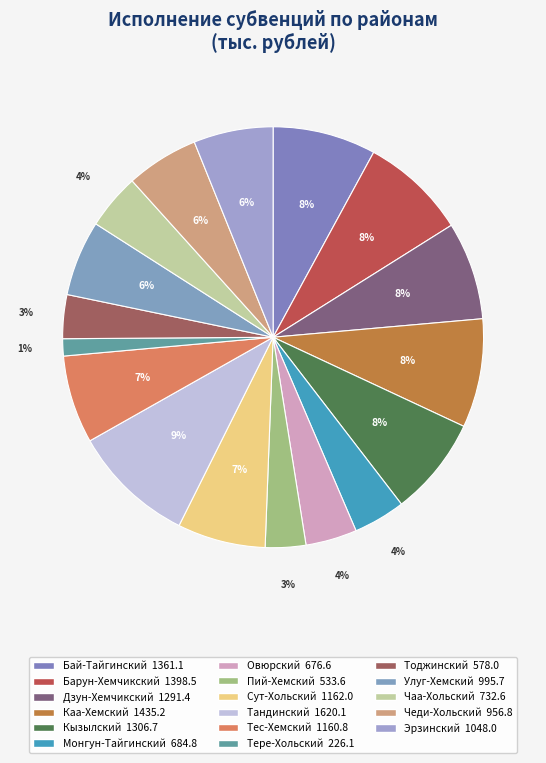

Is Сут-Хольский the majority of the pie?

No